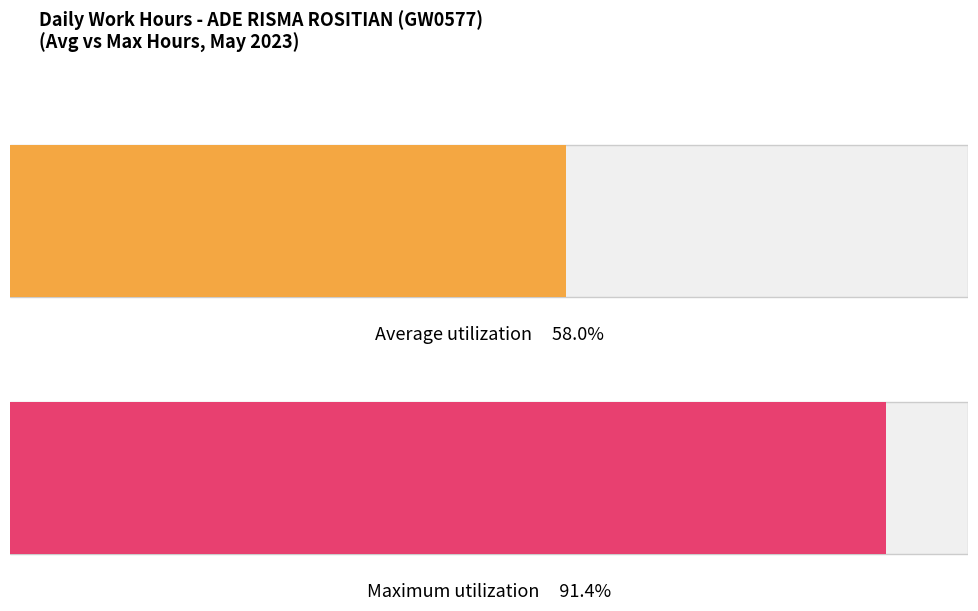

The chart shows a value of 17.3 at 29-Sat. True or false?

False